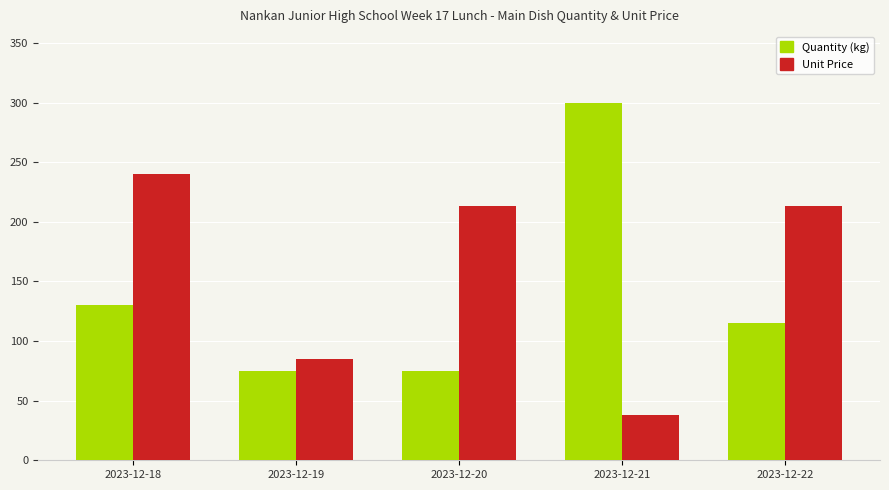

What is the difference between the maximum and minimum values in the Quantity (kg) series?

225